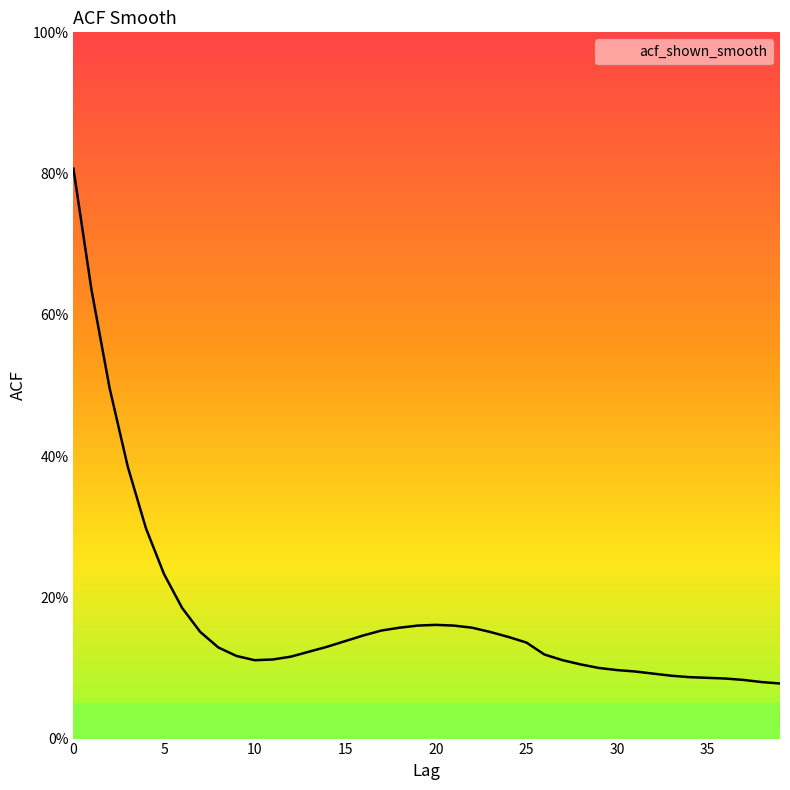

Is this an area chart (filled region under the line)?

Yes